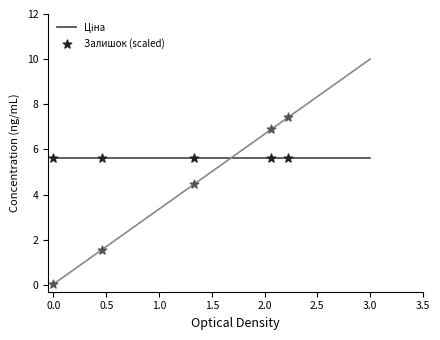

Which series has the widest spread of values?

Залишок (scaled)